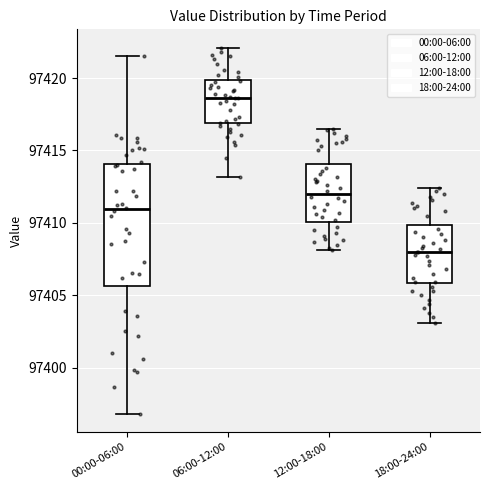

Reading left to right, transcribe this box plot: for each box, give where its median line is, the range the box spans, and where its two whiskers end, as read against the y-axis. The values are not printed on the chart, so give them approximately, as read against the axis.

00:00-06:00: median 97411.0, box 97405.5 to 97414.0, whiskers 97397.0 to 97421.5
06:00-12:00: median 97418.5, box 97417.0 to 97420.0, whiskers 97413.0 to 97422.0
12:00-18:00: median 97412.0, box 97410.0 to 97414.0, whiskers 97408.0 to 97416.5
18:00-24:00: median 97408.0, box 97406.0 to 97410.0, whiskers 97403.0 to 97412.5